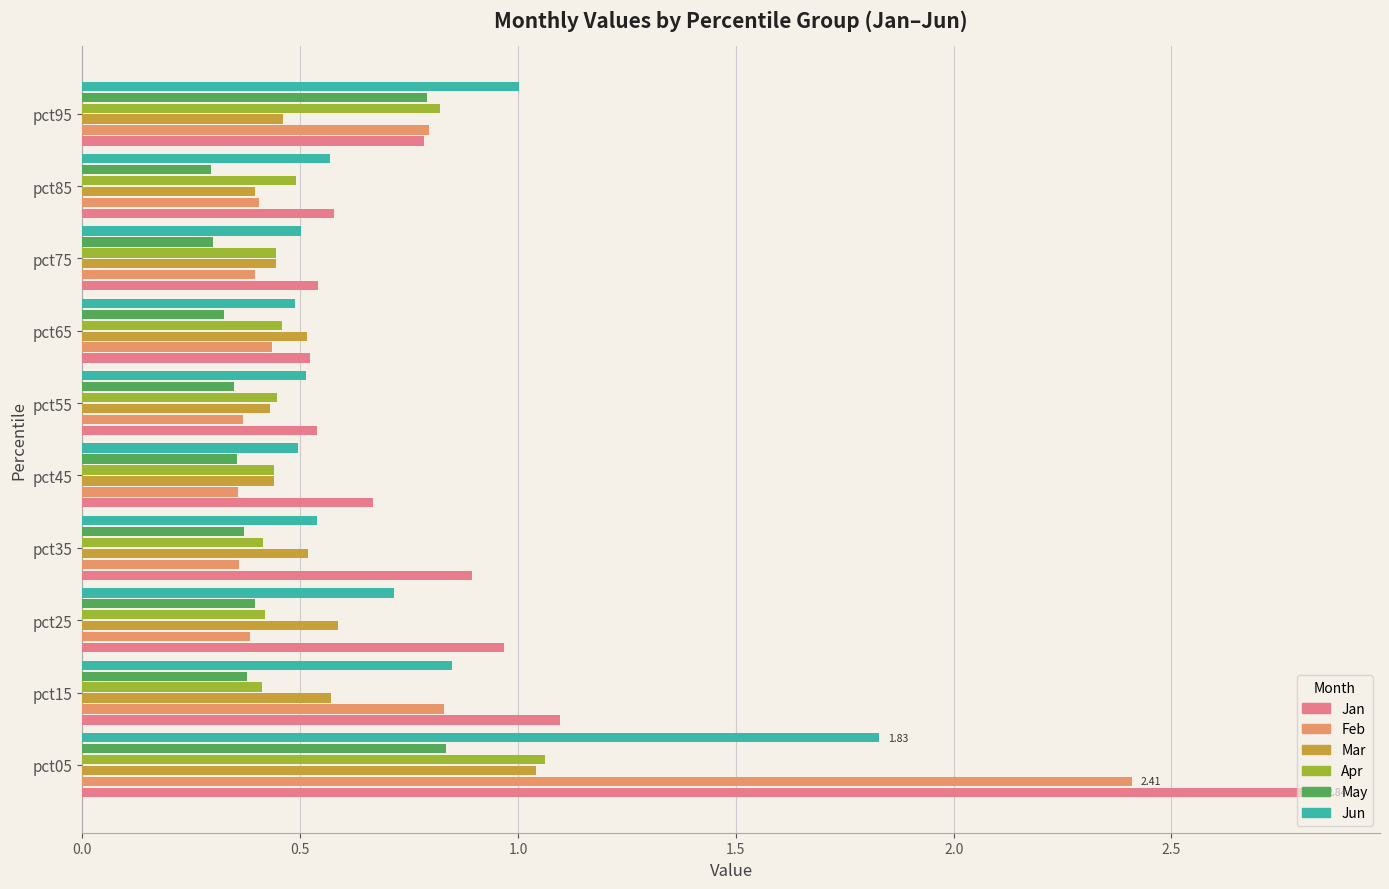

Which series has the largest total across all categories?

Jan